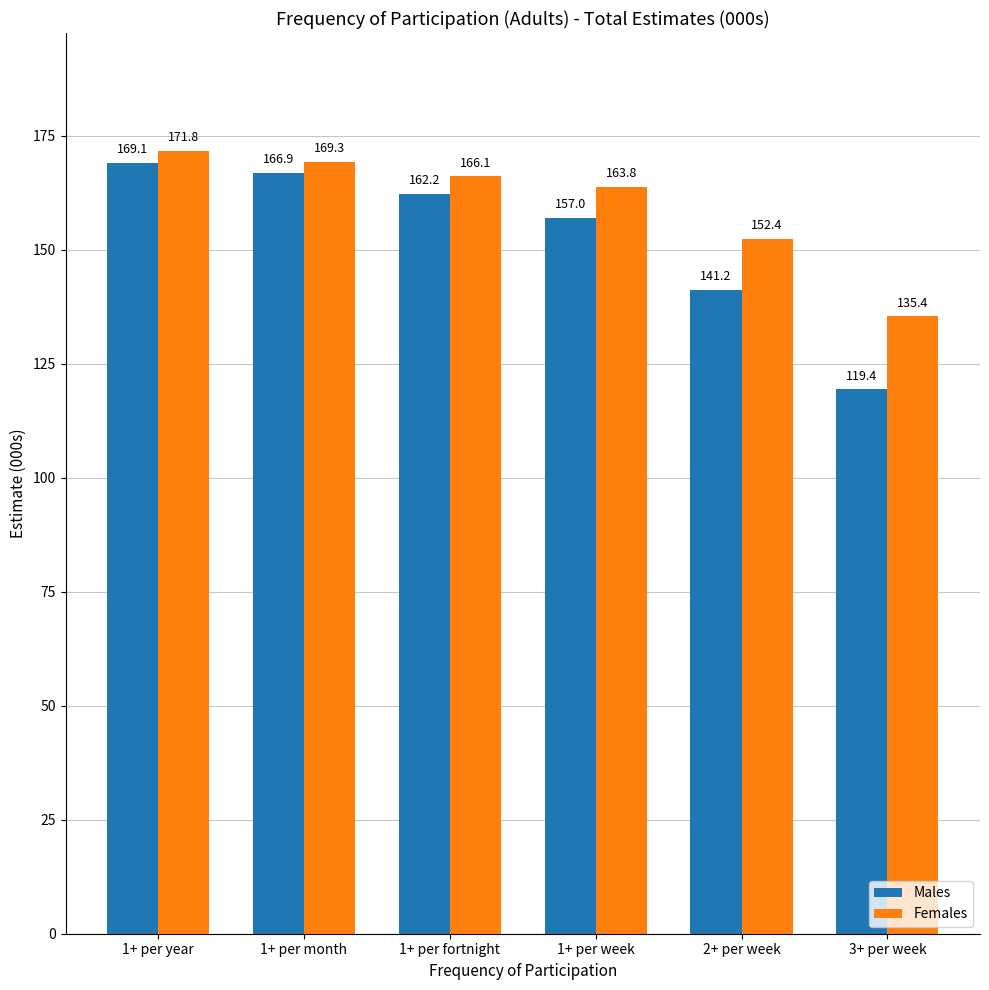

List the labels in order of Females value, smallest first.

3+ per week, 2+ per week, 1+ per week, 1+ per fortnight, 1+ per month, 1+ per year